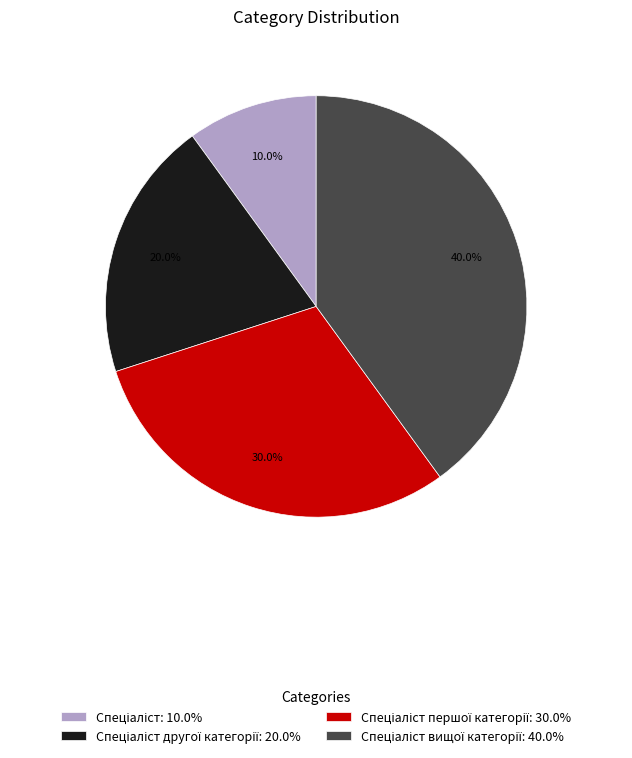

Is there any slice that represents more than half of the pie?

No